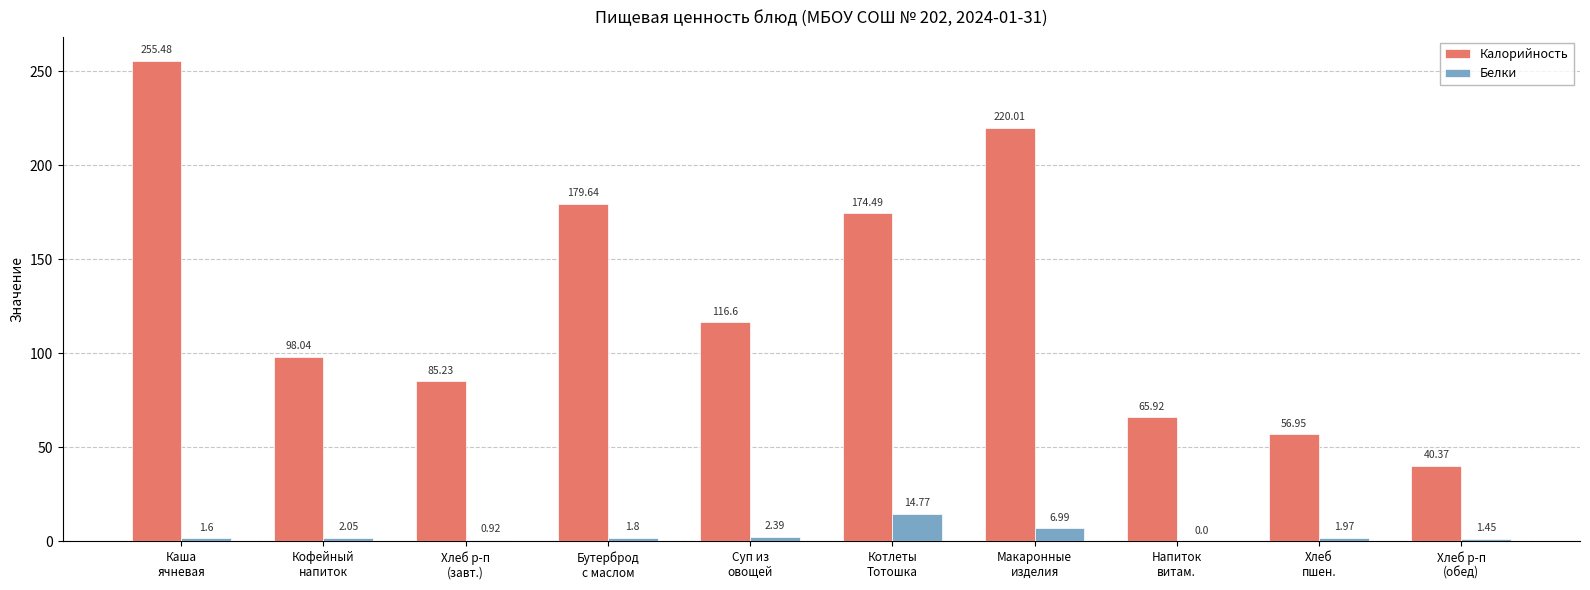

At which category is the sum across all series the highest?

Каша
ячневая